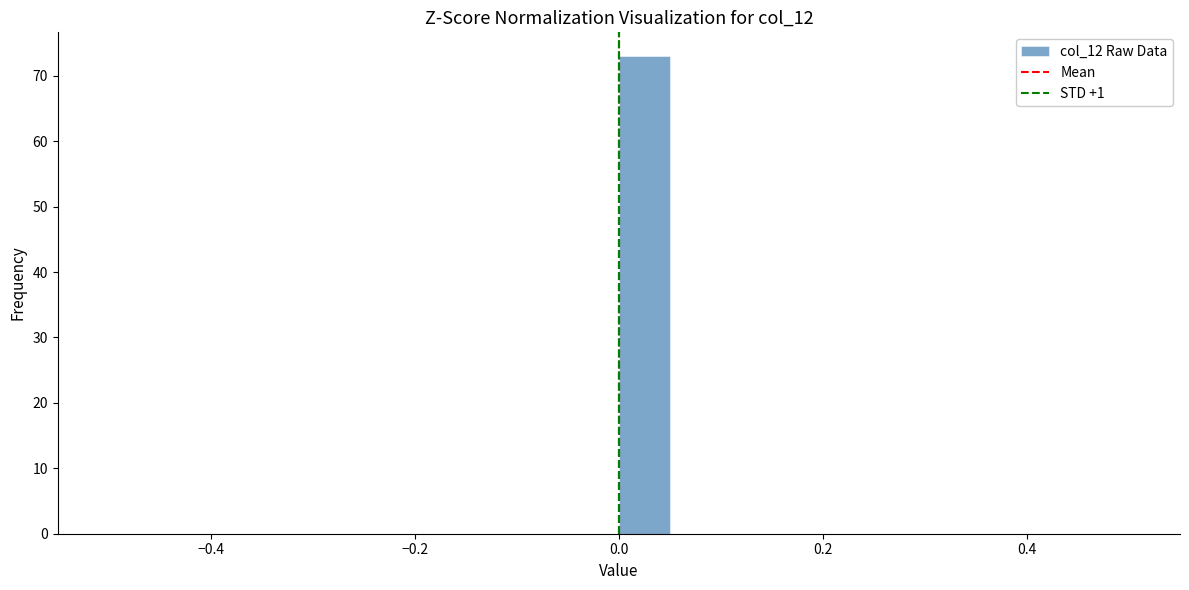

Read against the x-axis, roughly where is the centre of the tallest bar?

0.02